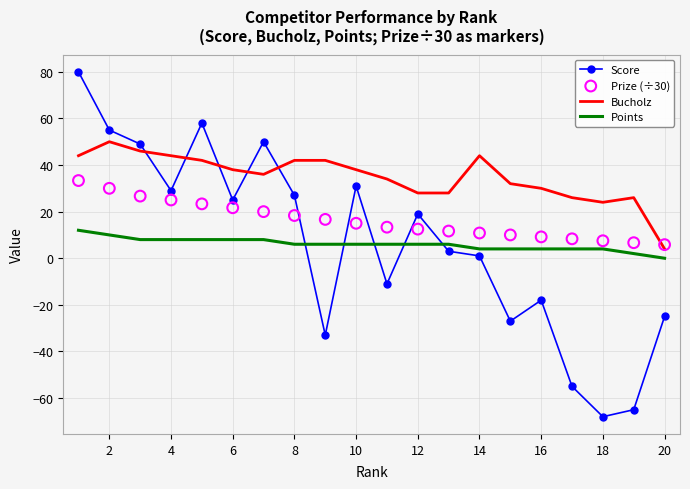

At how many categories does at least one series exceed 35?

11